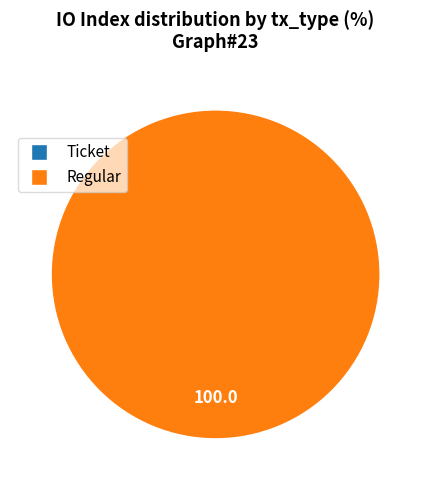

Which slice is the largest?

Regular